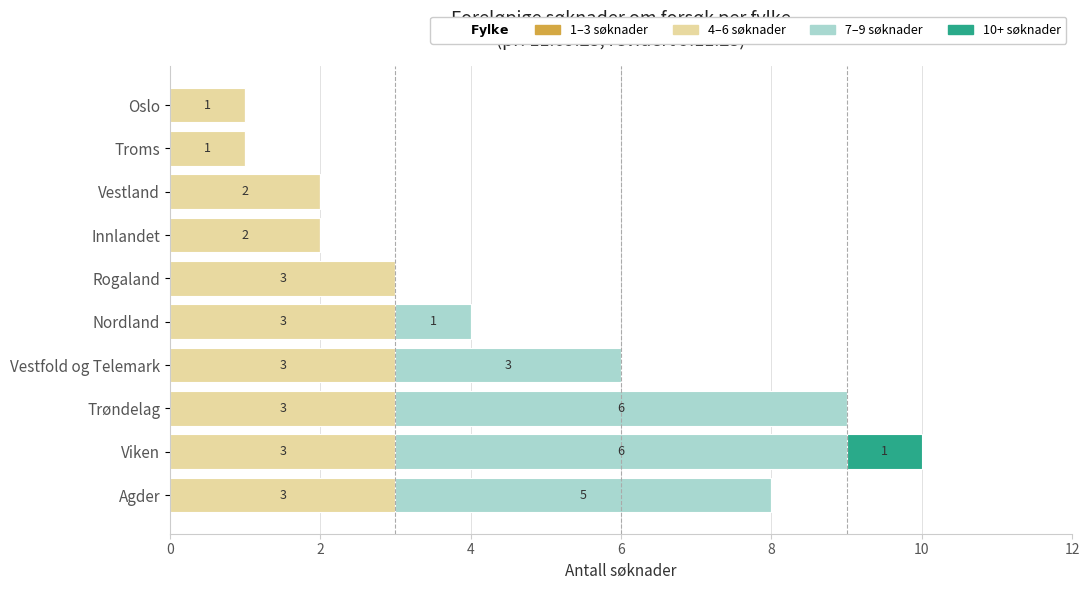

True or false: 4–6 søknader has a value of 4 at Vestland.

False